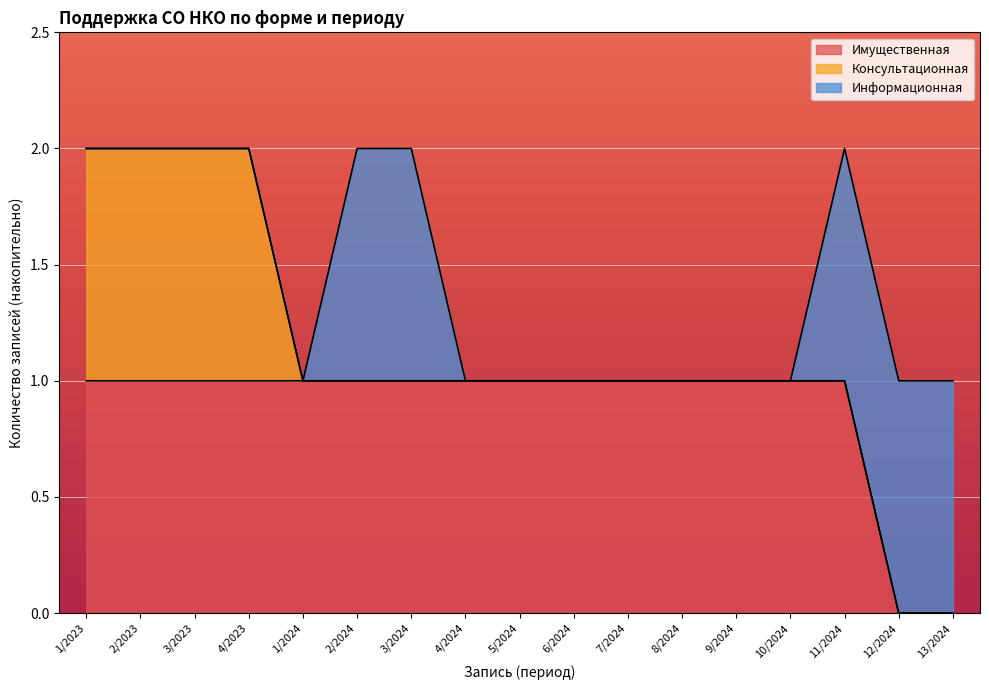

What are all the series names shown in the legend?

Имущественная, Консультационная, Информационная